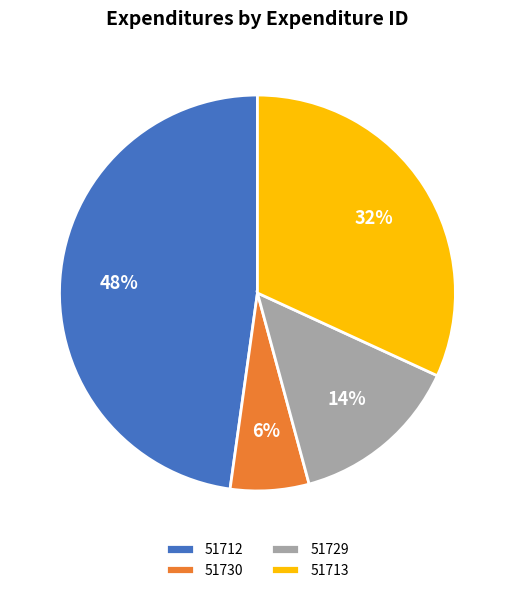

Which has a higher value, 51713 or 51712?

51712